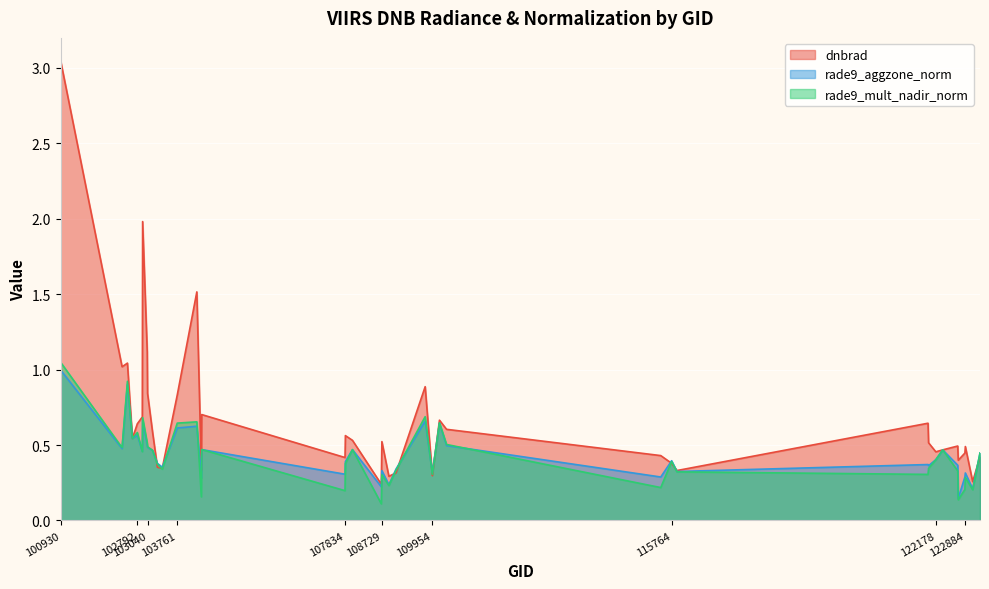

Is it true that rade9_aggzone_norm equals 0.2 at 104346?

False